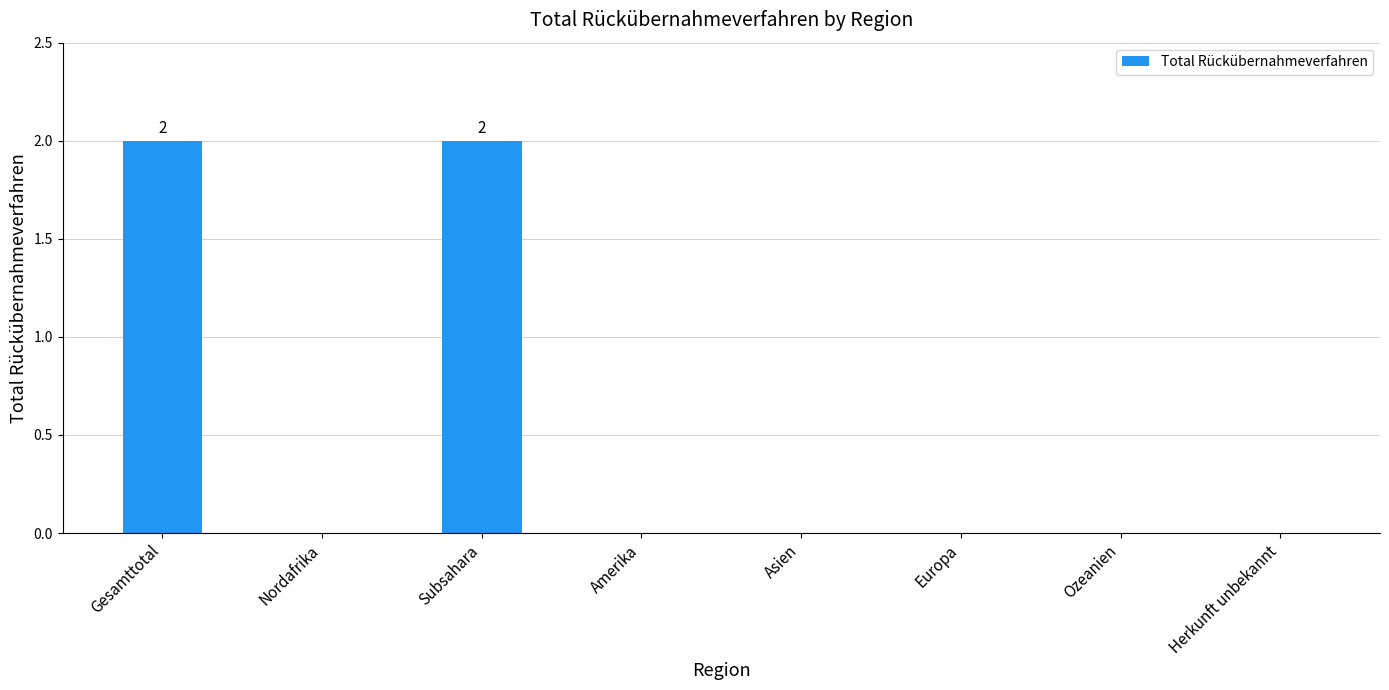

Count the number of data series in this chart.

1